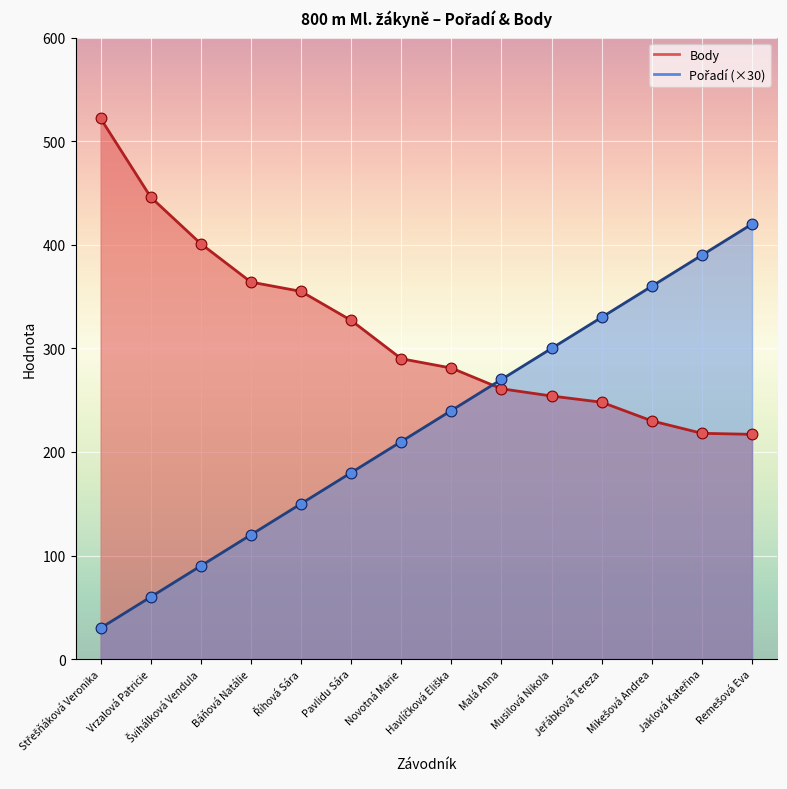

Which series has the largest total across all categories?

Body